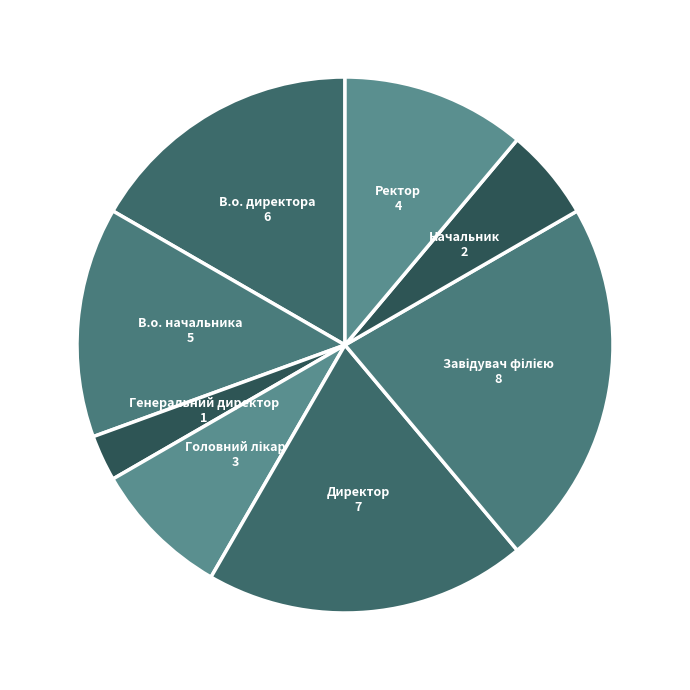

Do Генеральний директор and Начальник together represent more than half of the pie?

No